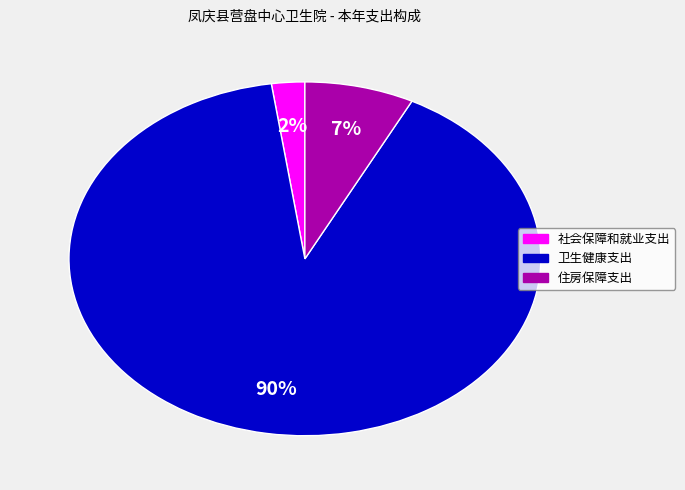

Which slice is the largest?

卫生健康支出